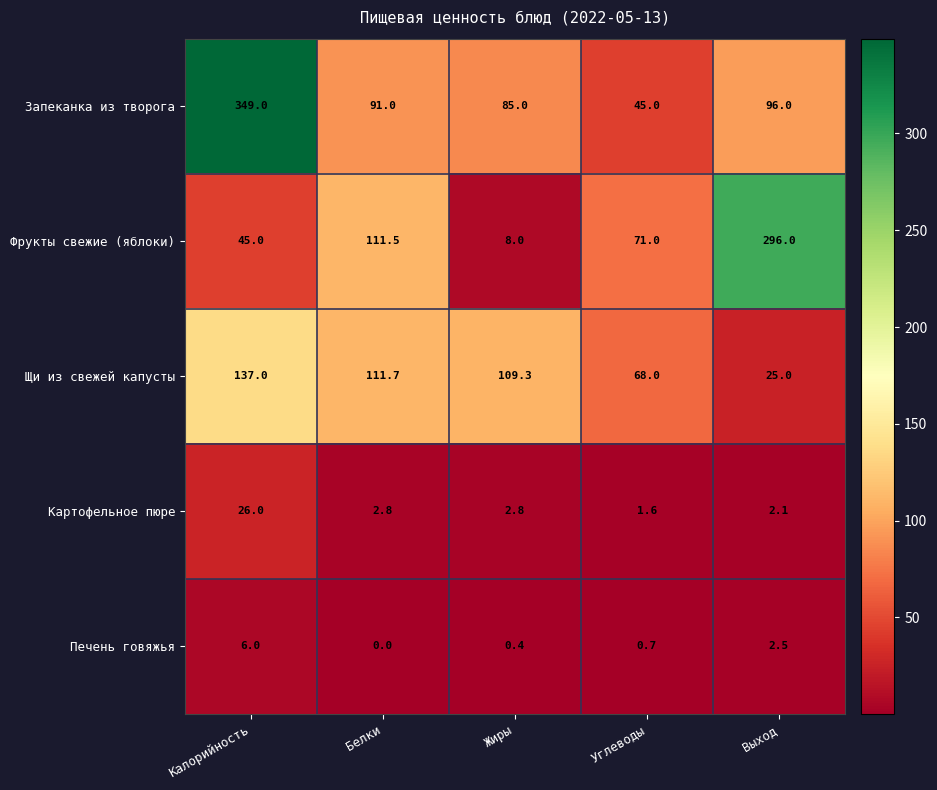

Reading right to left, transcribe all the data shown in this chart.

Запеканка из творога: Выход=96.0	Углеводы=45.0	Жиры=85.0	Белки=91.0	Калорийность=349.0
Фрукты свежие (яблоки): Выход=296.0	Углеводы=71.0	Жиры=8.0	Белки=111.5	Калорийность=45.0
Щи из свежей капусты: Выход=25.0	Углеводы=68.0	Жиры=109.3	Белки=111.7	Калорийность=137.0
Картофельное пюре: Выход=2.1	Углеводы=1.6	Жиры=2.8	Белки=2.8	Калорийность=26.0
Печень говяжья: Выход=2.5	Углеводы=0.7	Жиры=0.4	Белки=0.0	Калорийность=6.0